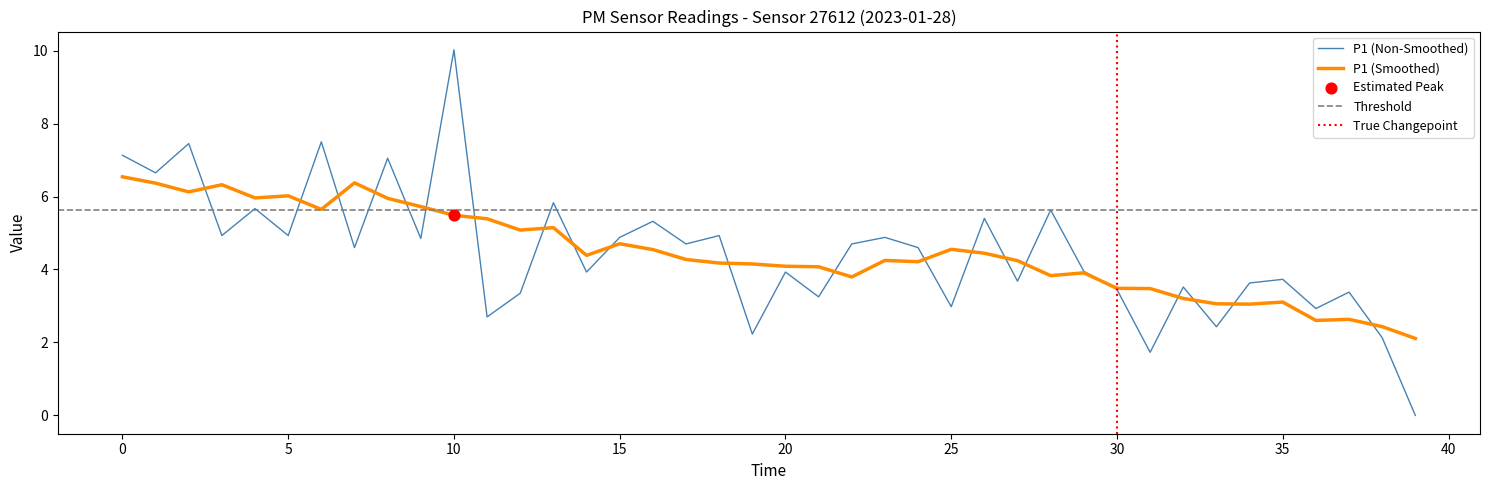

What is the highest value of the P1 (Non-Smoothed) series?

10.0